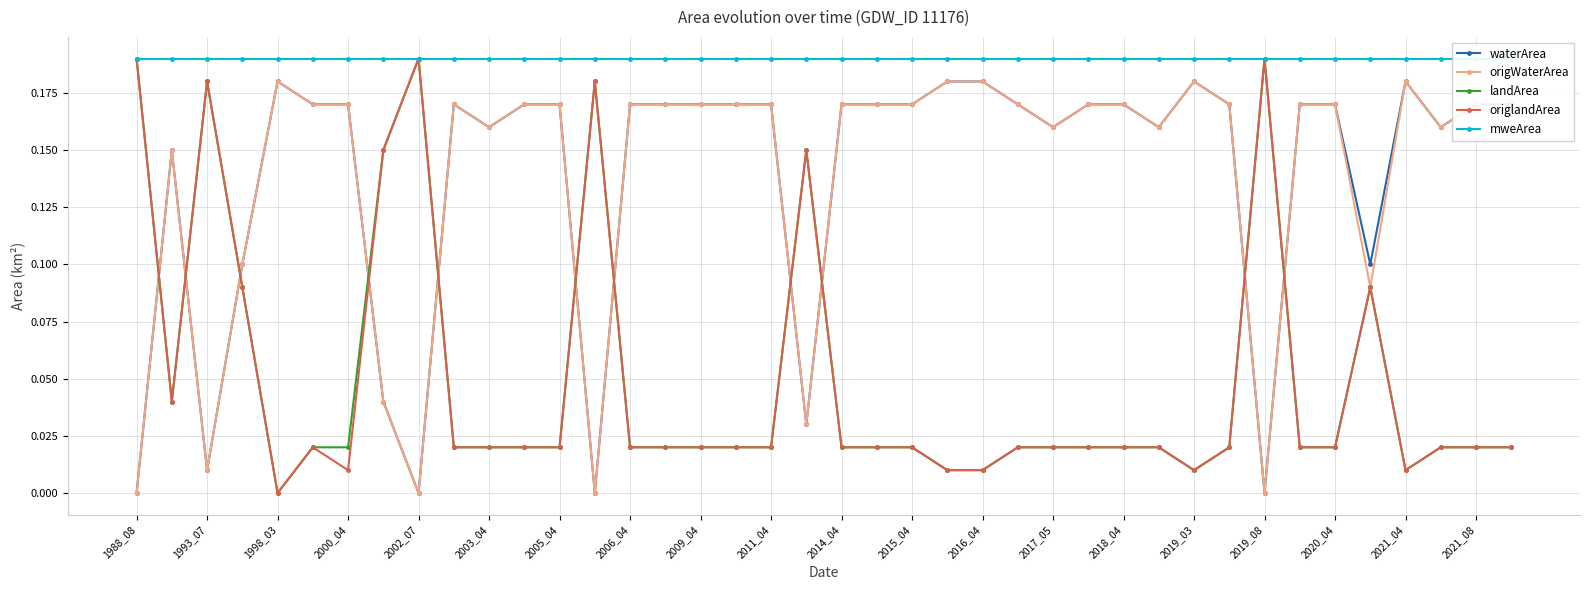

At which category does origlandArea reach its first local peak?

1993_07